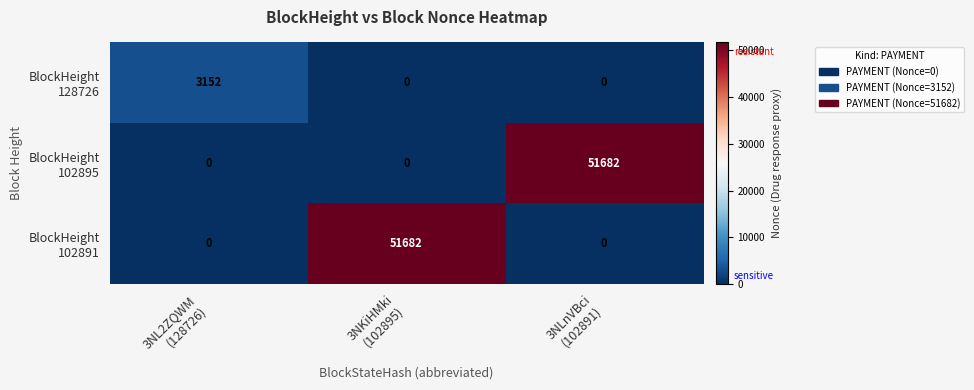

What is the maximum value shown in the chart?

51682